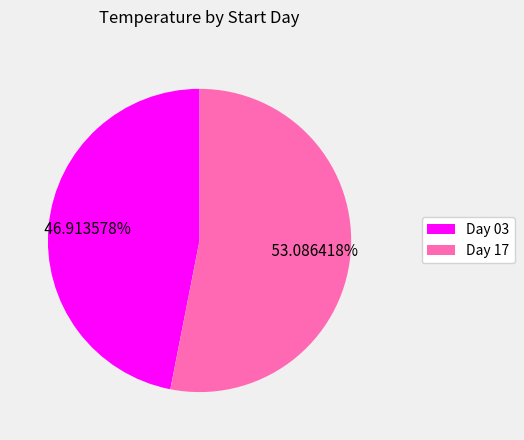

Rank the categories by value from highest to lowest.

Day 17, Day 03